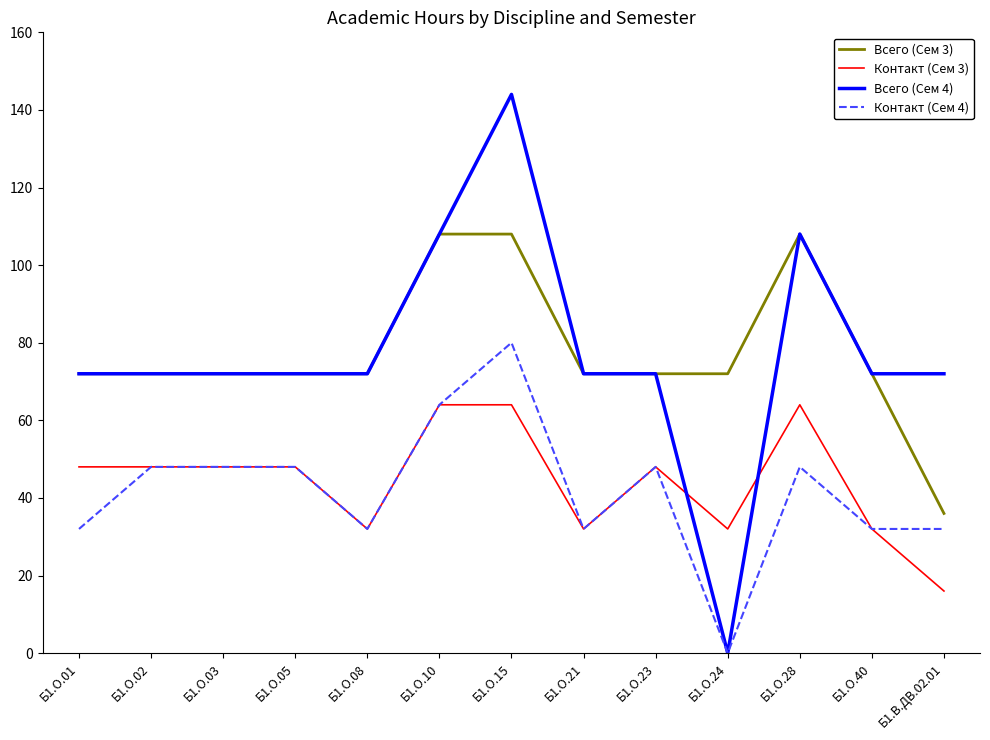

How many distinct data groups are displayed?

4